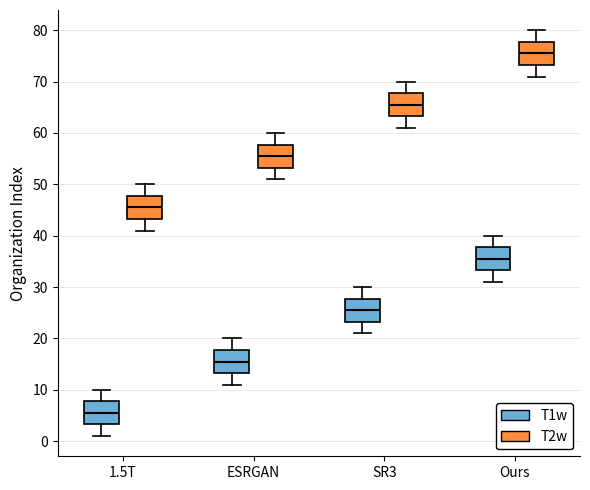

Reading left to right, transcribe this box plot: for each box, give where its median line is, the range the box spans, and where its two whiskers end, as read against the y-axis. The values are not printed on the chart, so give them approximately, as read against the axis.

1.5T (T1w): median 6, box 3 to 8, whiskers 1 to 10
1.5T (T2w): median 46, box 43 to 48, whiskers 41 to 50
ESRGAN (T1w): median 16, box 13 to 18, whiskers 11 to 20
ESRGAN (T2w): median 56, box 53 to 58, whiskers 51 to 60
SR3 (T1w): median 26, box 23 to 28, whiskers 21 to 30
SR3 (T2w): median 66, box 63 to 68, whiskers 61 to 70
Ours (T1w): median 36, box 33 to 38, whiskers 31 to 40
Ours (T2w): median 76, box 73 to 78, whiskers 71 to 80